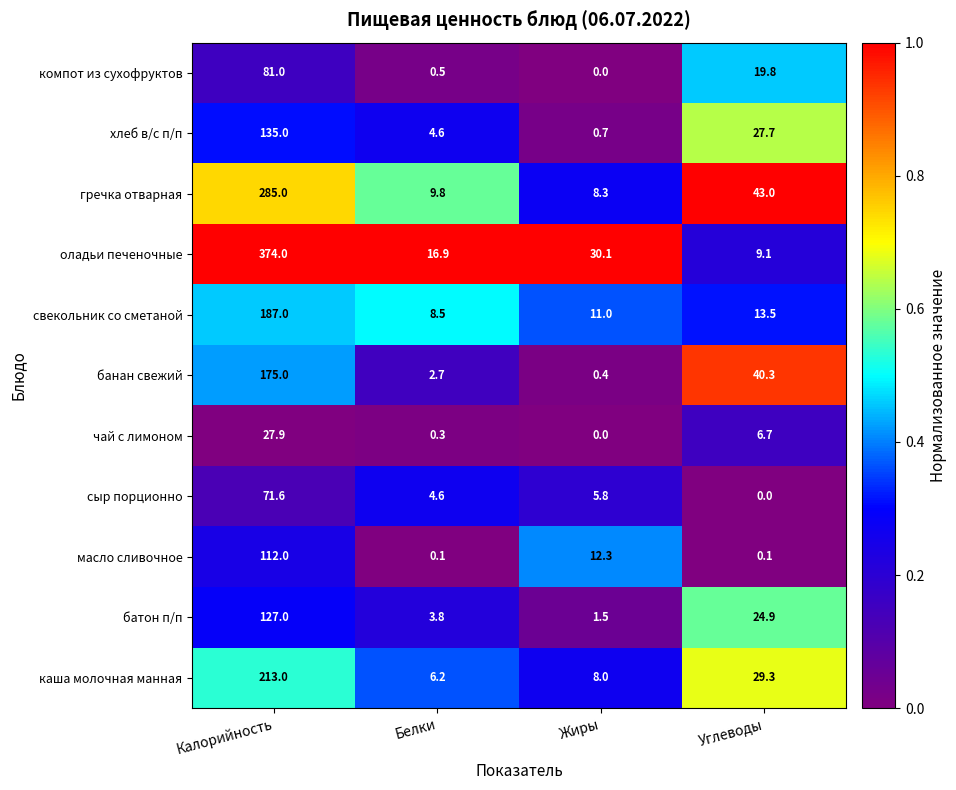

What is the highest value of the гречка отварная series?

285.0